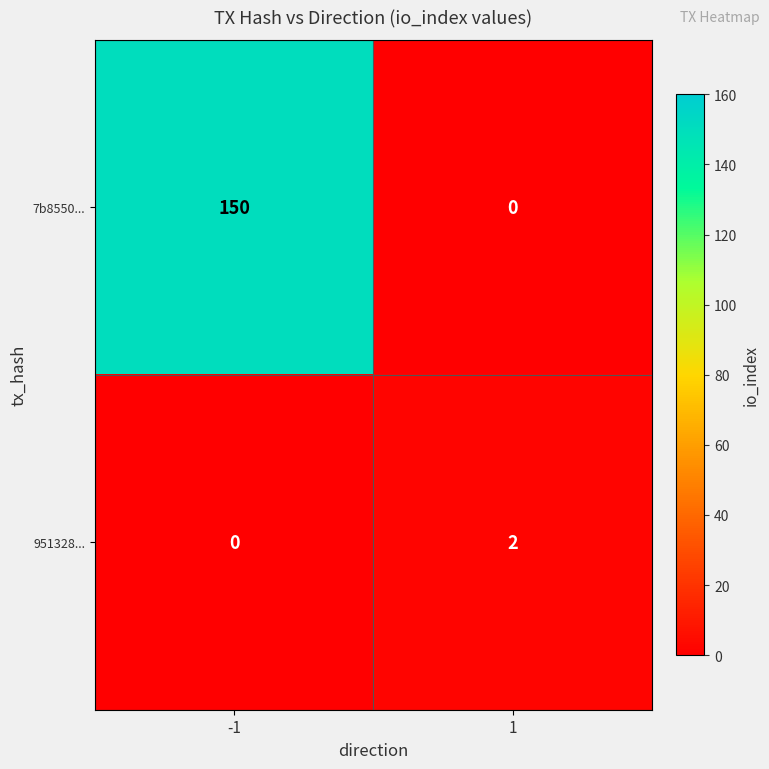

Reading right to left, extract all data points from this chart.

7b8550...: 0	150
951328...: 2	0